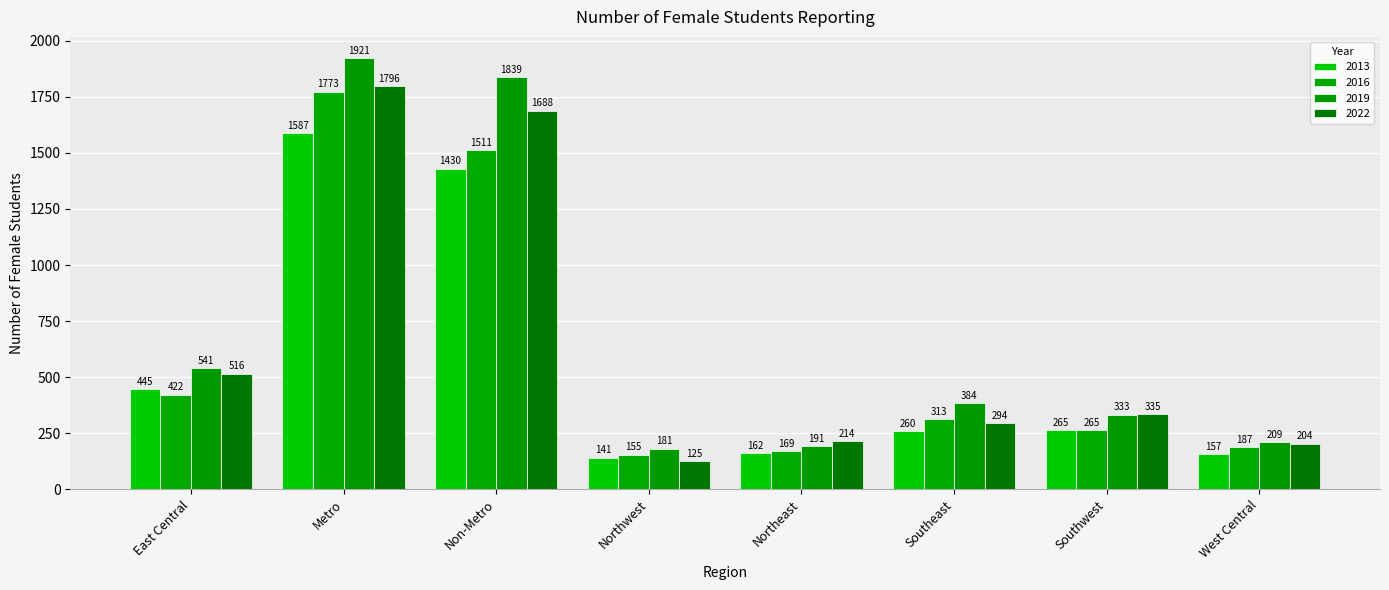

Which series changed the most between Non-Metro and Southeast?

2019